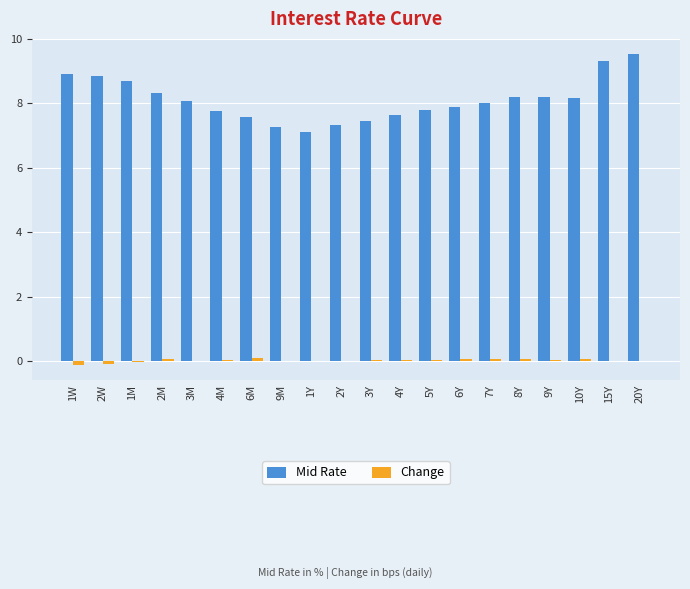

What is the sum of the Mid Rate values at 2W and 1M?

17.6